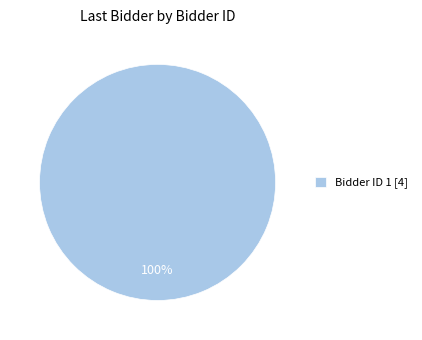

What is the majority slice?

Bidder ID 1 [4]